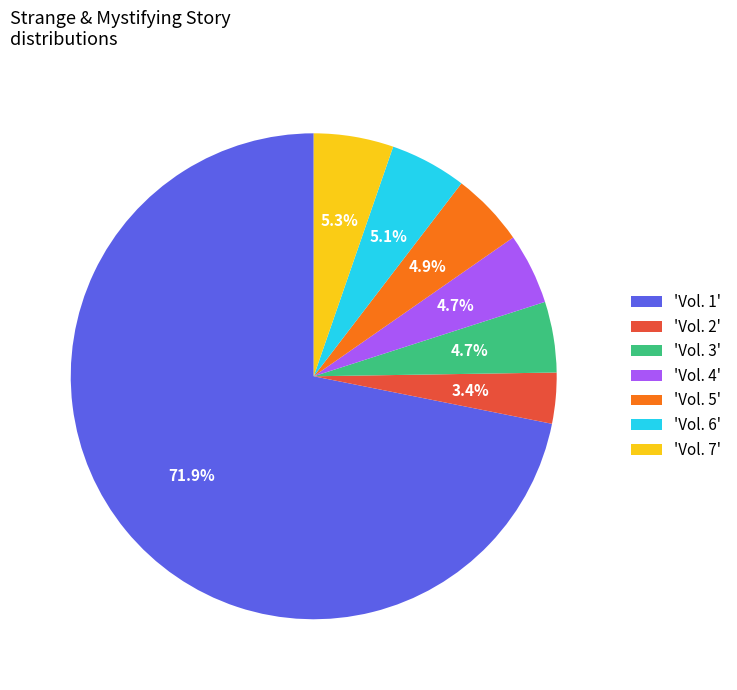

Which slice is the smallest?

'Vol. 2'